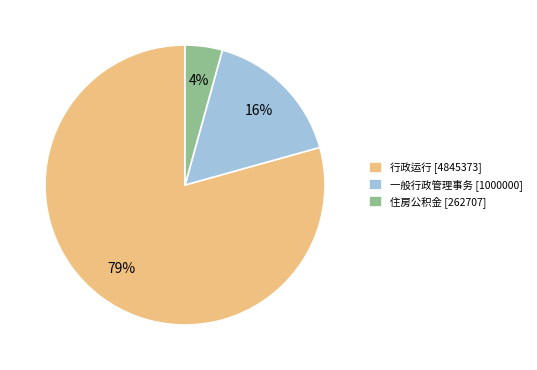

How many segments does this pie chart have?

3